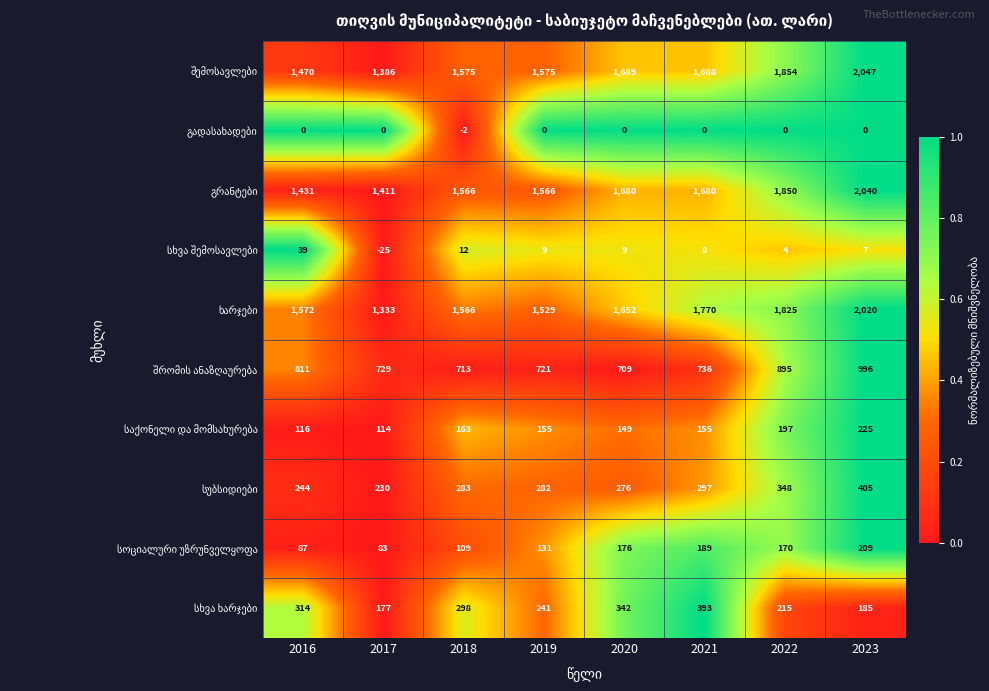

What is the total value across all series at 2021?

6916